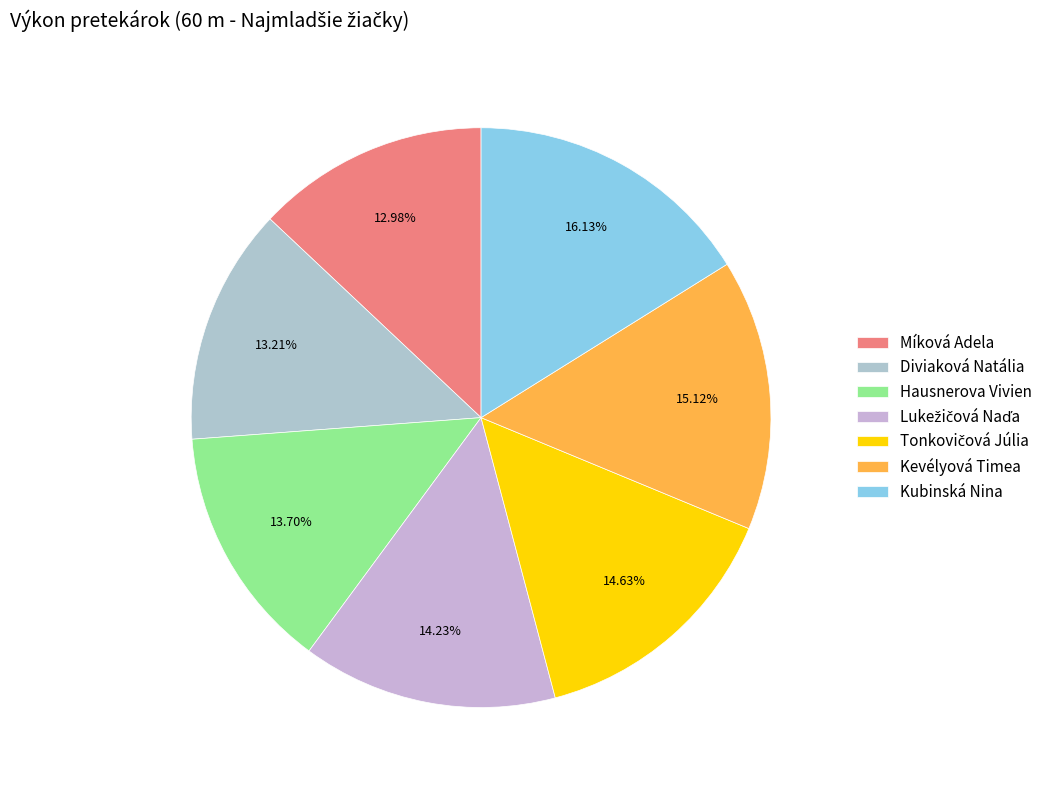

Do Kubinská Nina and Míková Adela together represent more than half of the pie?

No